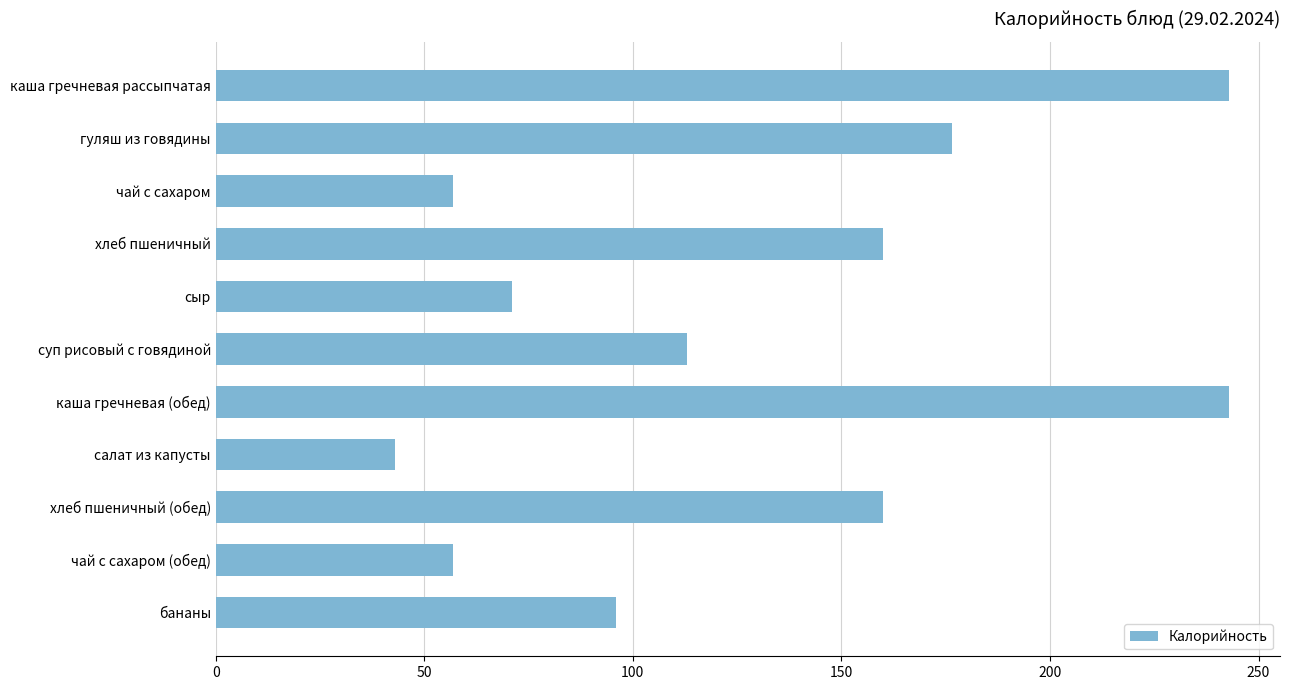

Which has a higher value, чай с сахаром (обед) or хлеб пшеничный?

хлеб пшеничный